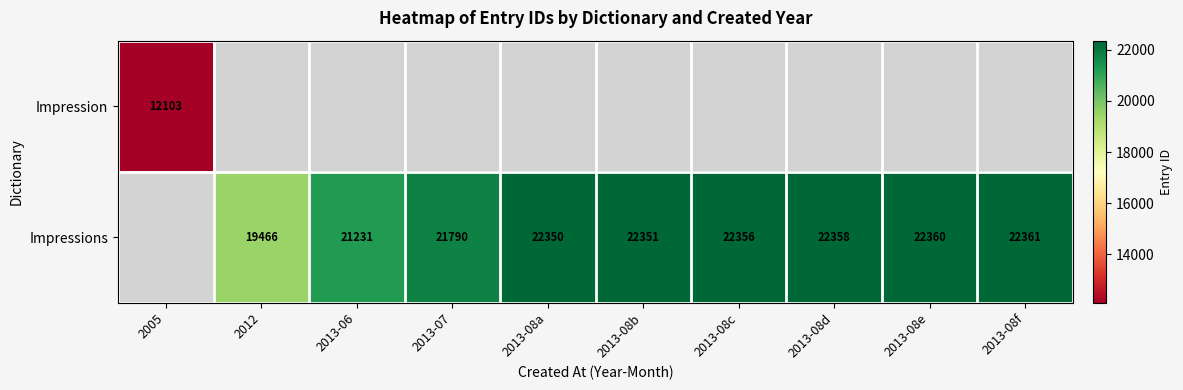

What is the difference between the Impressions values at 2013-08a and 2012?

2884